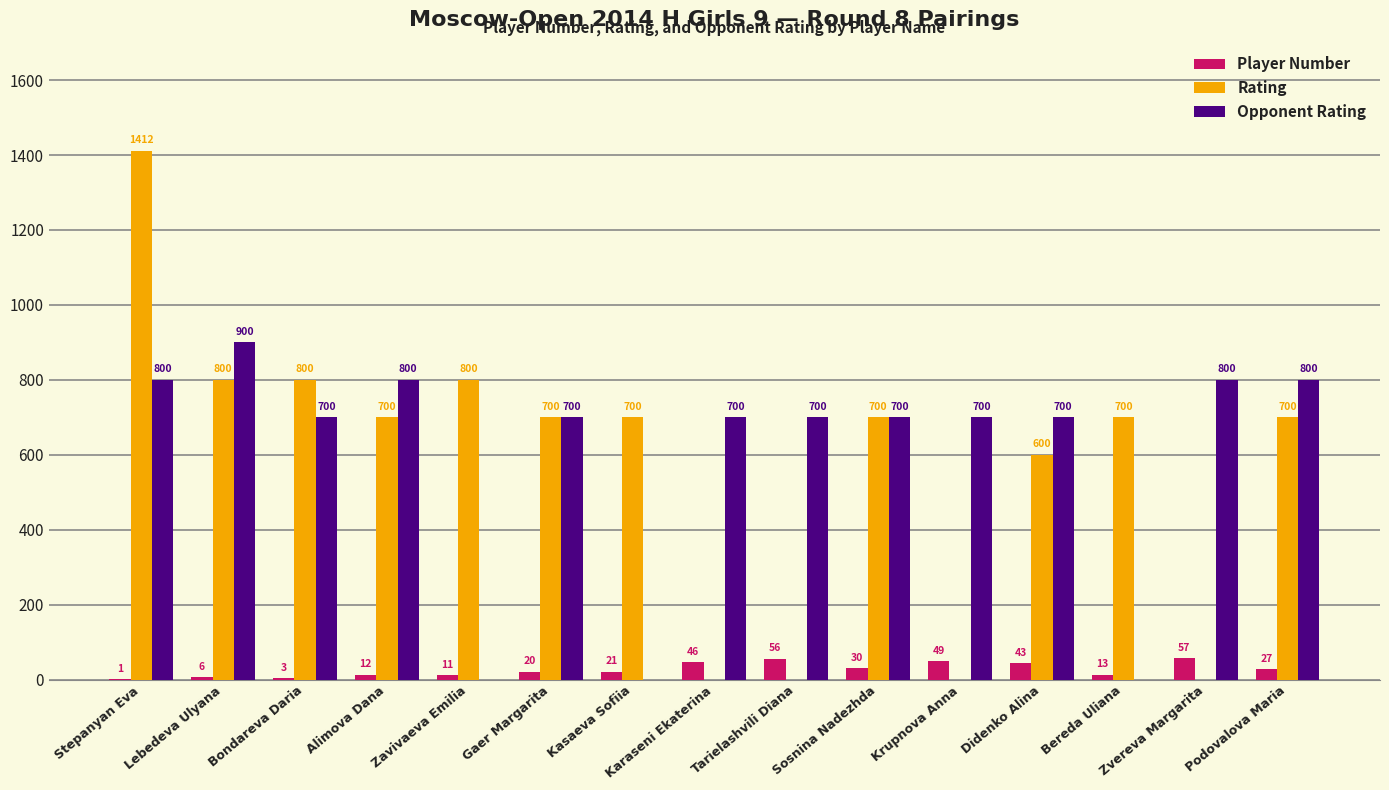

What is the greatest value displayed?

1412